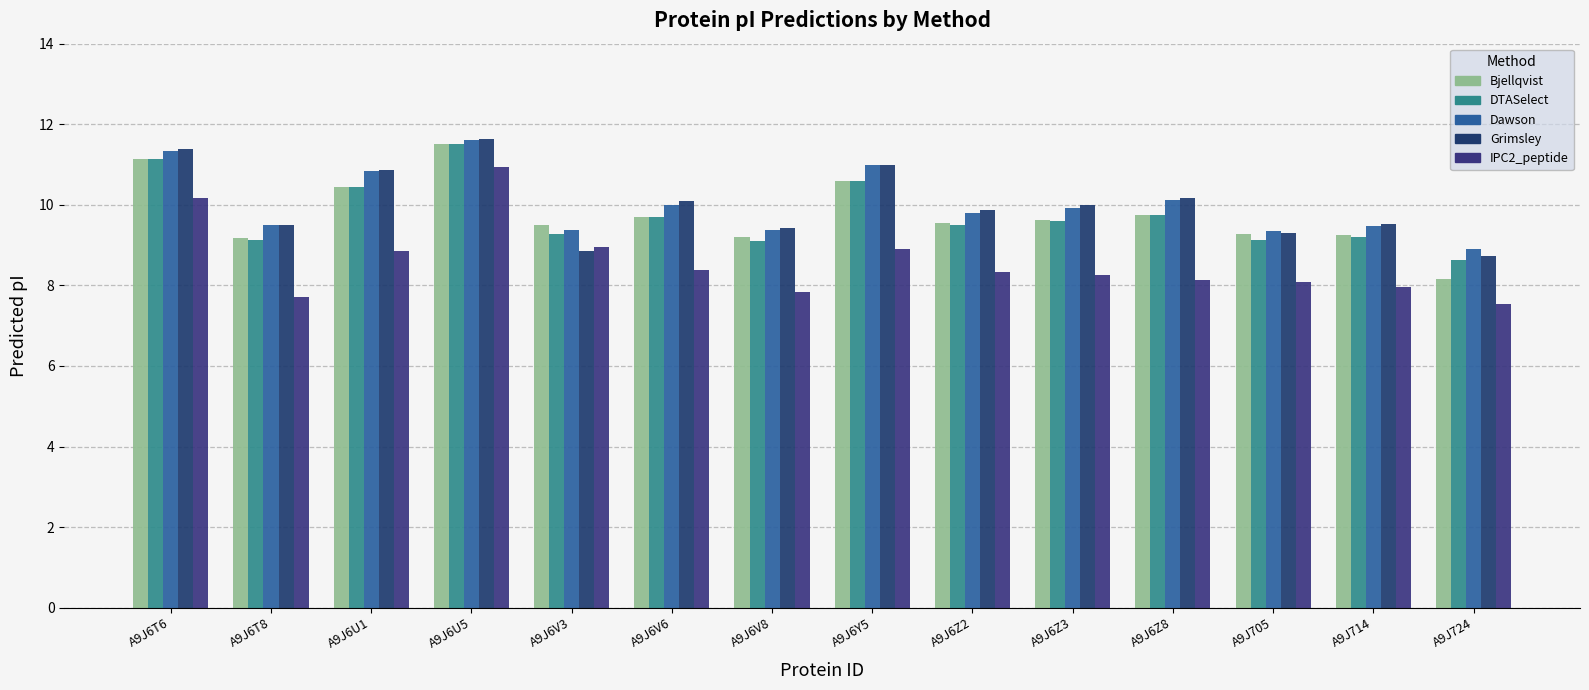

What position from the right is A9J724?

1